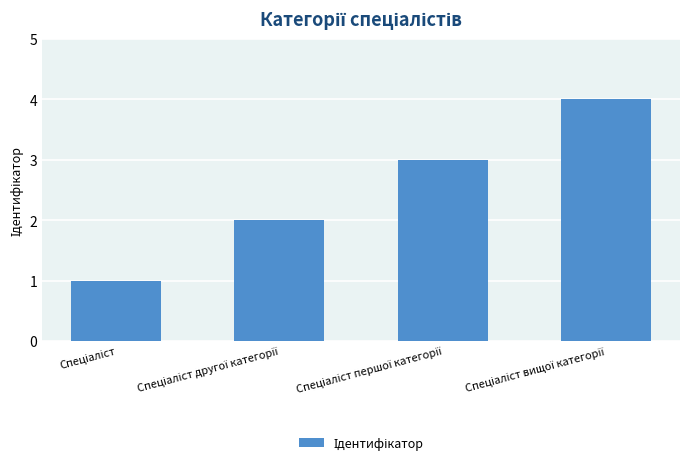

What is the maximum value shown in the chart?

4